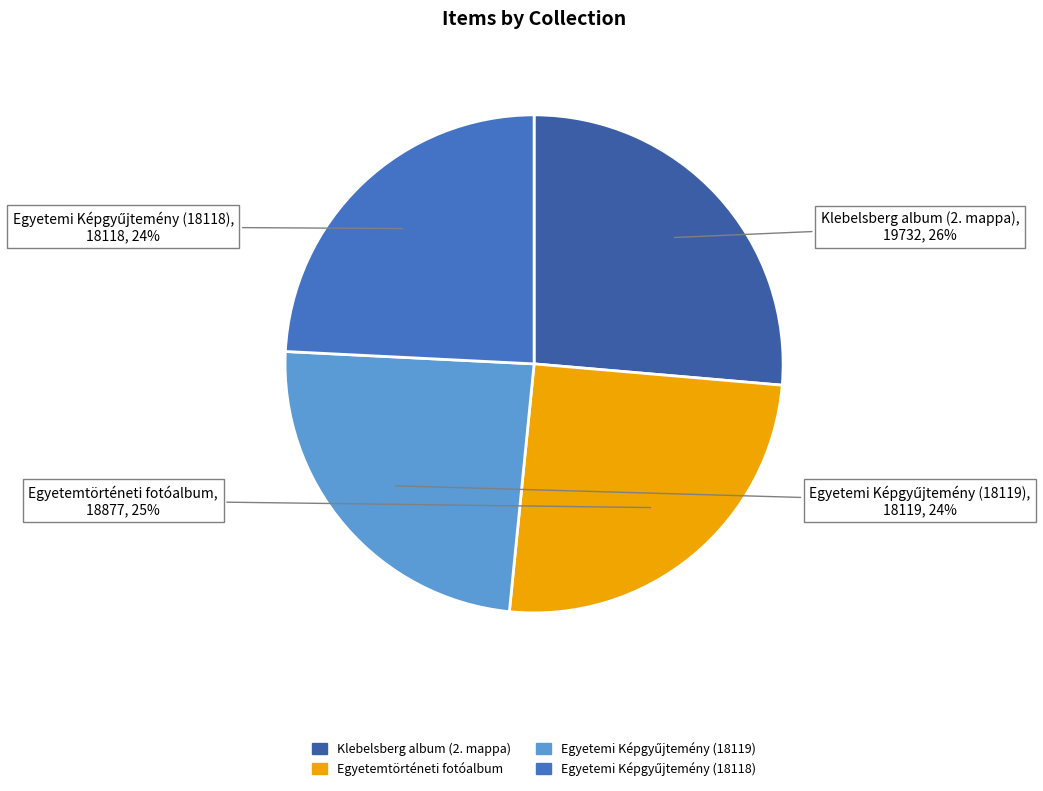

What is the largest slice in the pie chart?

Klebelsberg album (2. mappa)